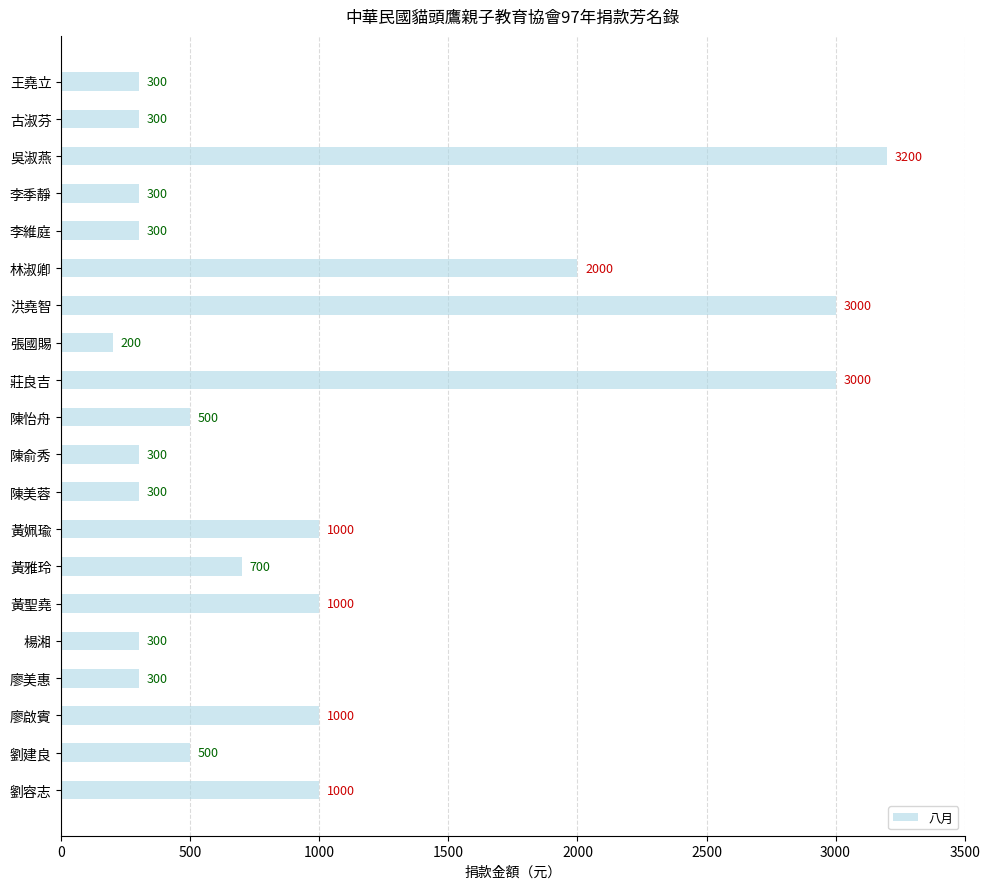

Where is the data nearest to the value 1700?

林淑卿